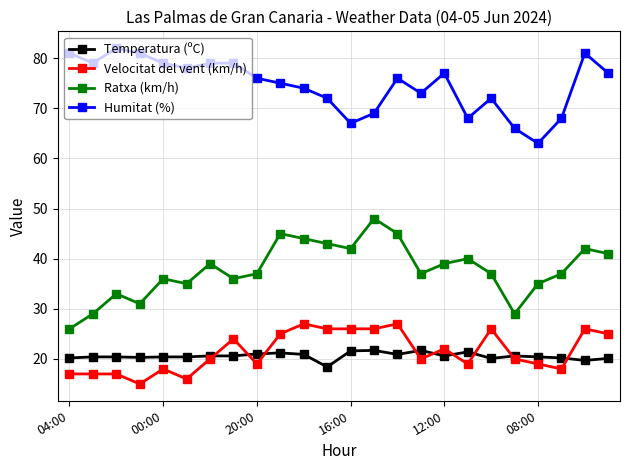

True or false: Velocitat del vent (km/h) has more than 0 points higher than both neighbors.

True